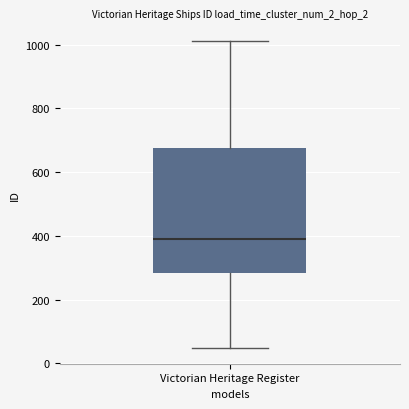

Where does the median line of the box for Victorian Heritage Register sit on the y-axis? The values are not printed on the chart, so give them approximately, as read against the axis.

380